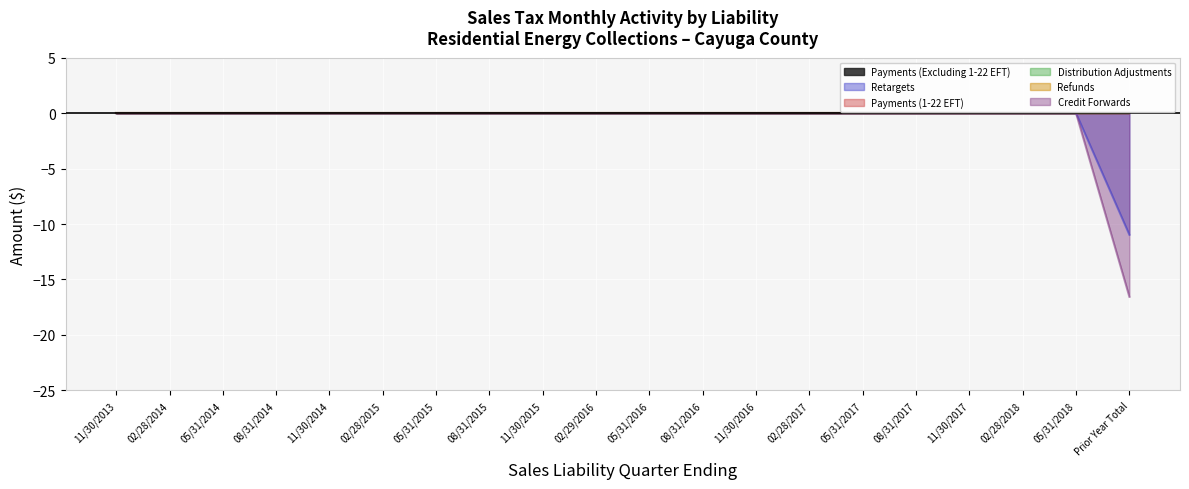

How many distinct data groups are displayed?

6